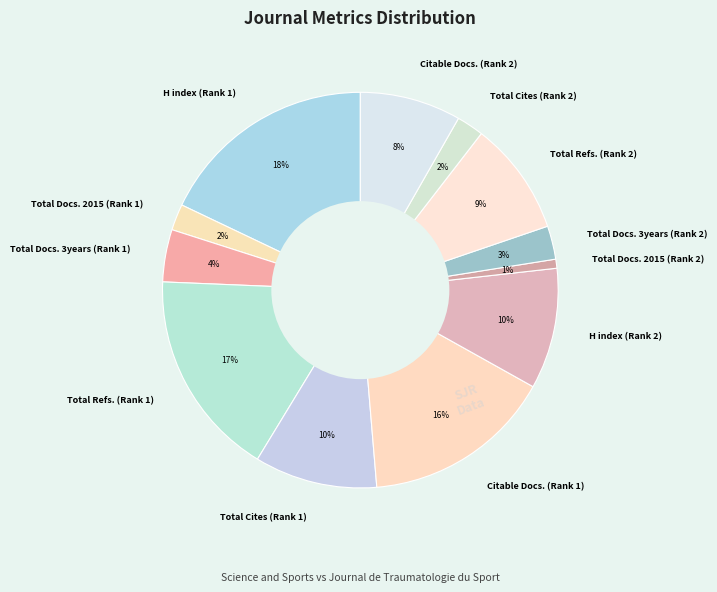

Does Total Refs. (Rank 2) account for over 50% of the chart?

No